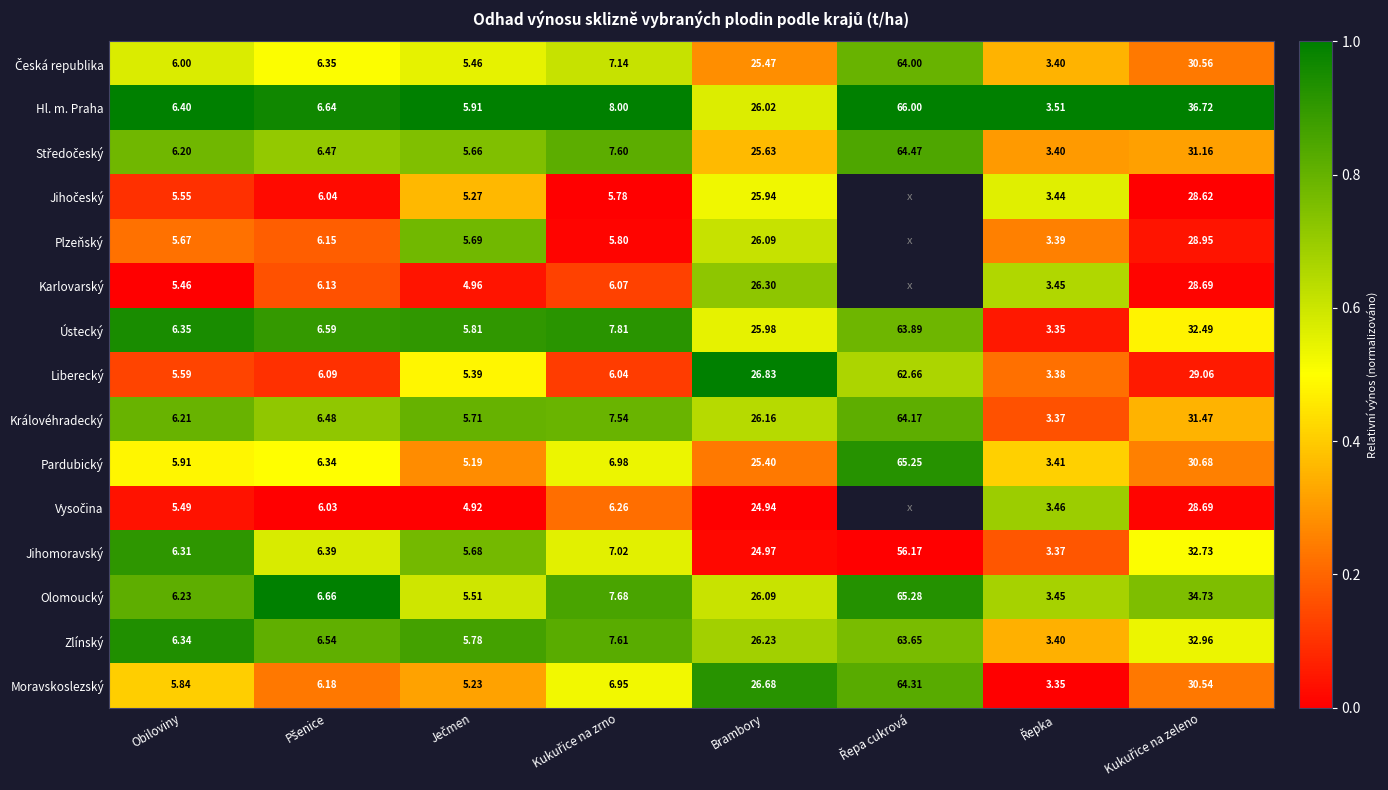

How many data points in Ústecký are less than 7?

4